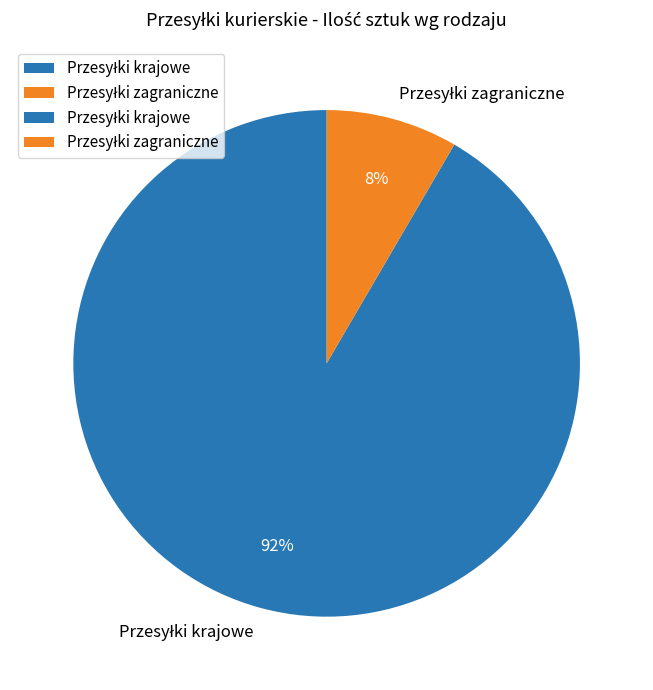

Does any single category account for the majority?

Yes